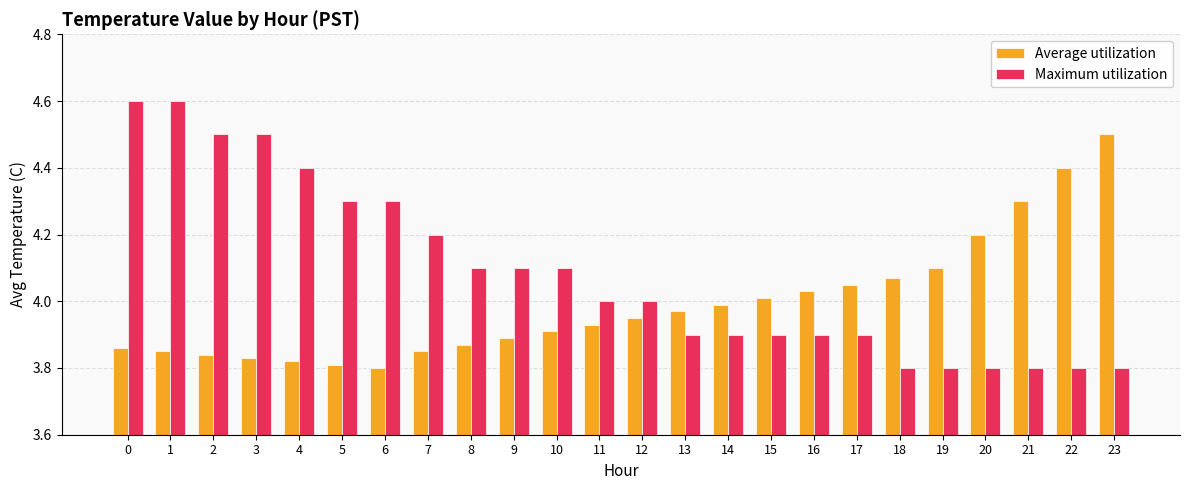

What is the greatest value displayed?

4.6